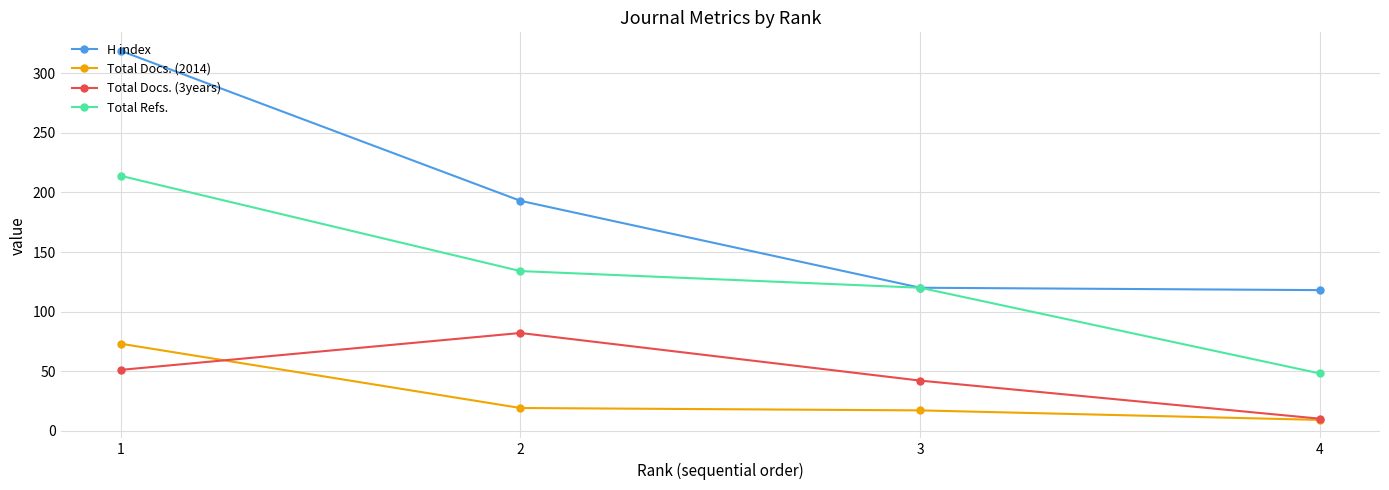

What is the sum of the Total Refs. values at 1 and 3?

334